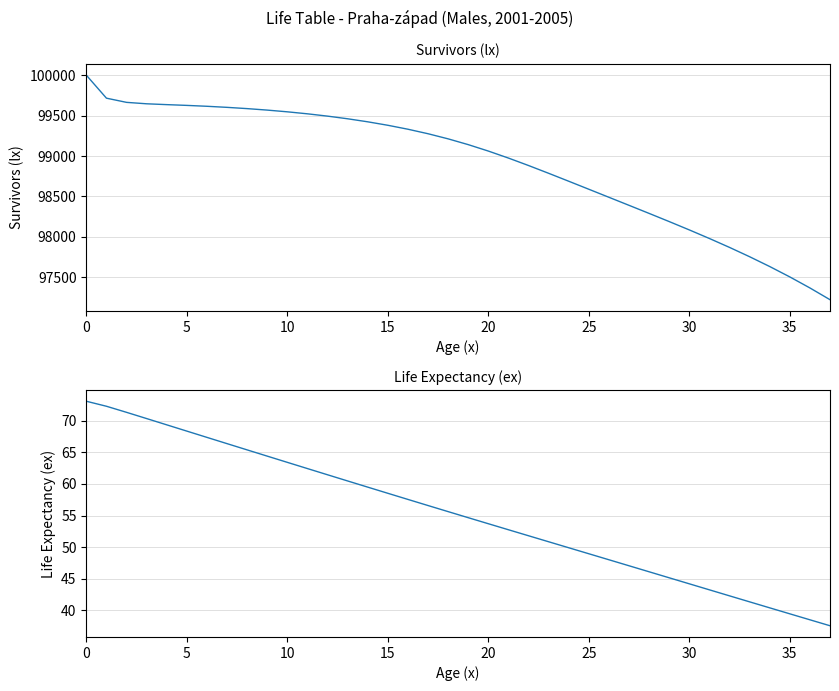

What is the label of the 36th point from the left?

35